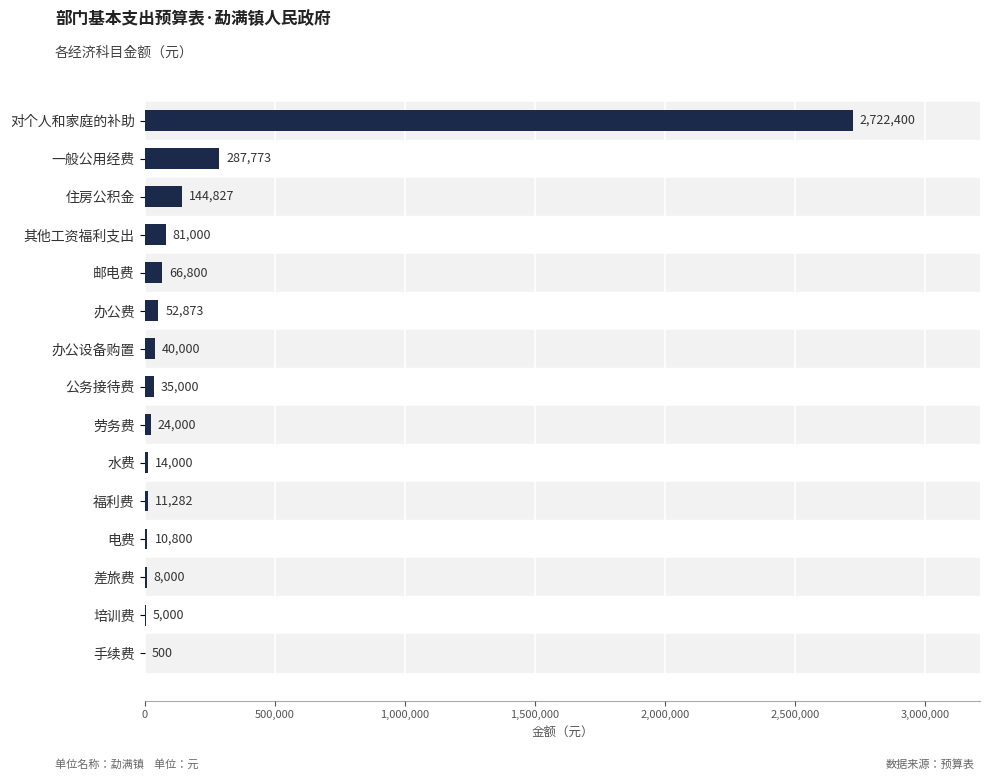

How many distinct data groups are displayed?

1